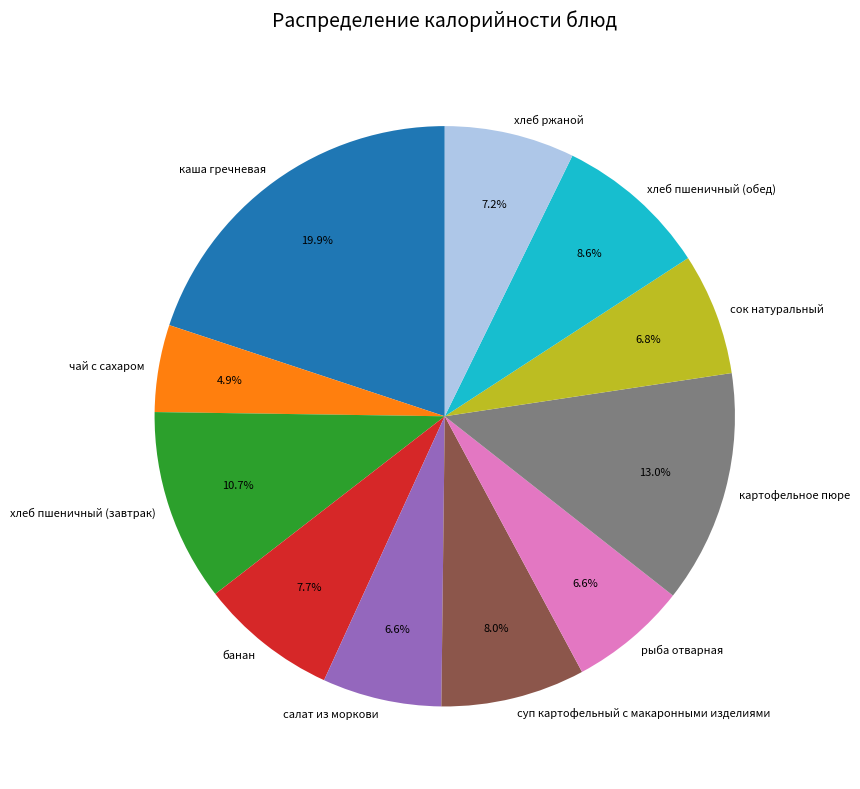

How much of the chart is everything except банан?

92.3%